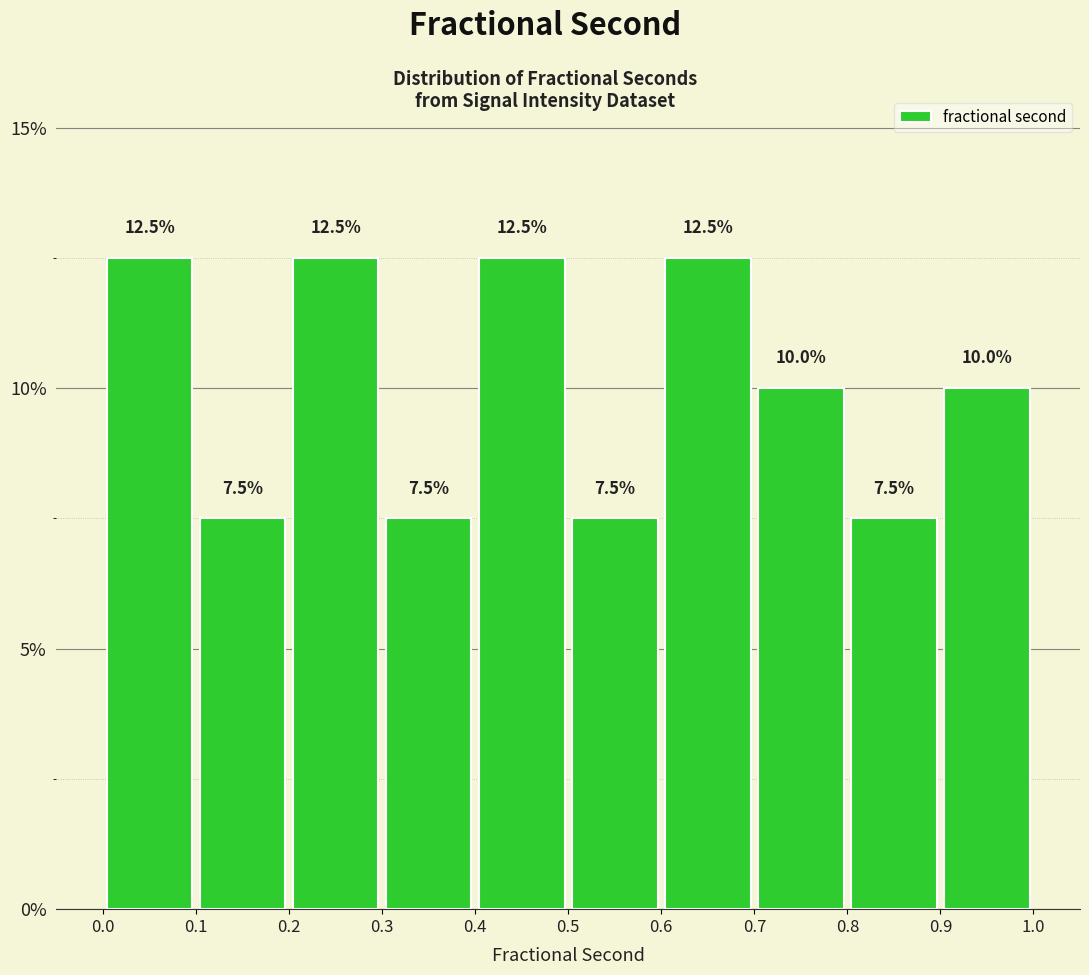

Reading left to right, transcribe this chart: for each bar, give the range it covers on the x-axis and its height.

0.0 to 0.1: 12.5
0.1 to 0.2: 7.5
0.2 to 0.3: 12.5
0.3 to 0.4: 7.5
0.4 to 0.5: 12.5
0.5 to 0.6: 7.5
0.6 to 0.7: 12.5
0.7 to 0.8: 10.0
0.8 to 0.9: 7.5
0.9 to 1.0: 10.0